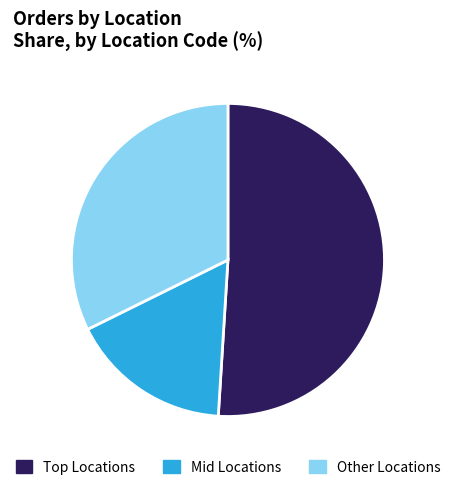

Is there any slice that represents more than half of the pie?

Yes